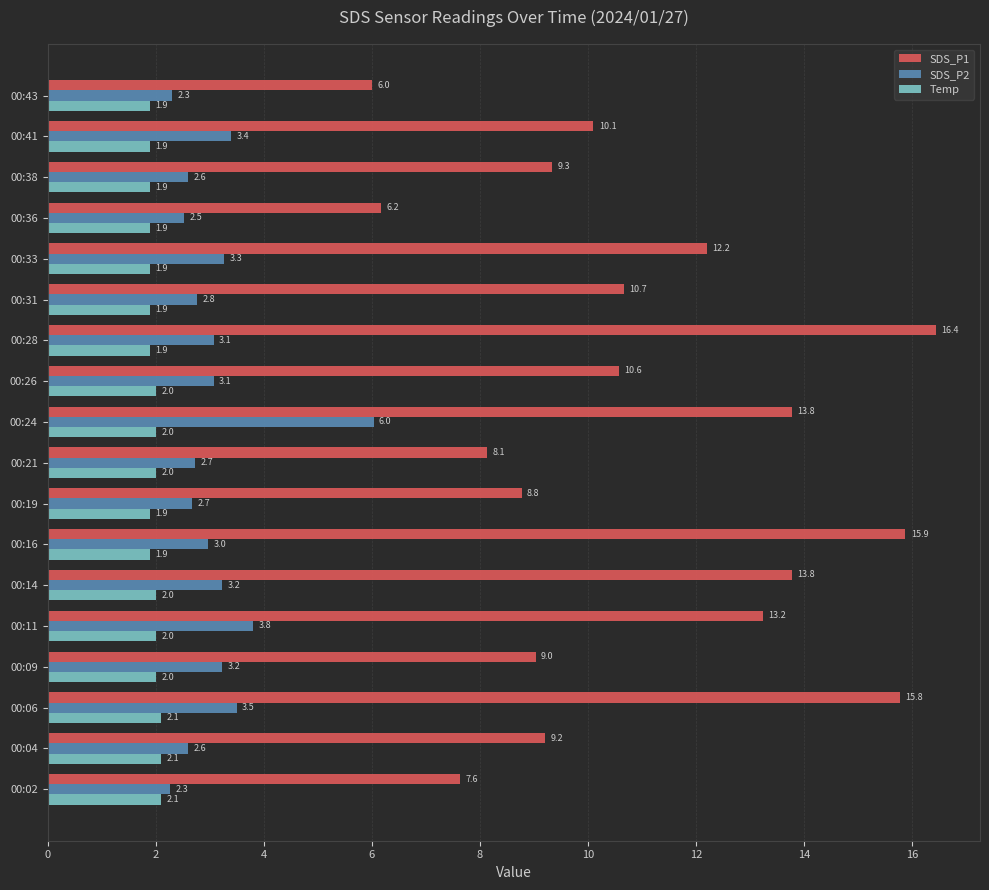

Which series has the largest range (max minus min)?

SDS_P1